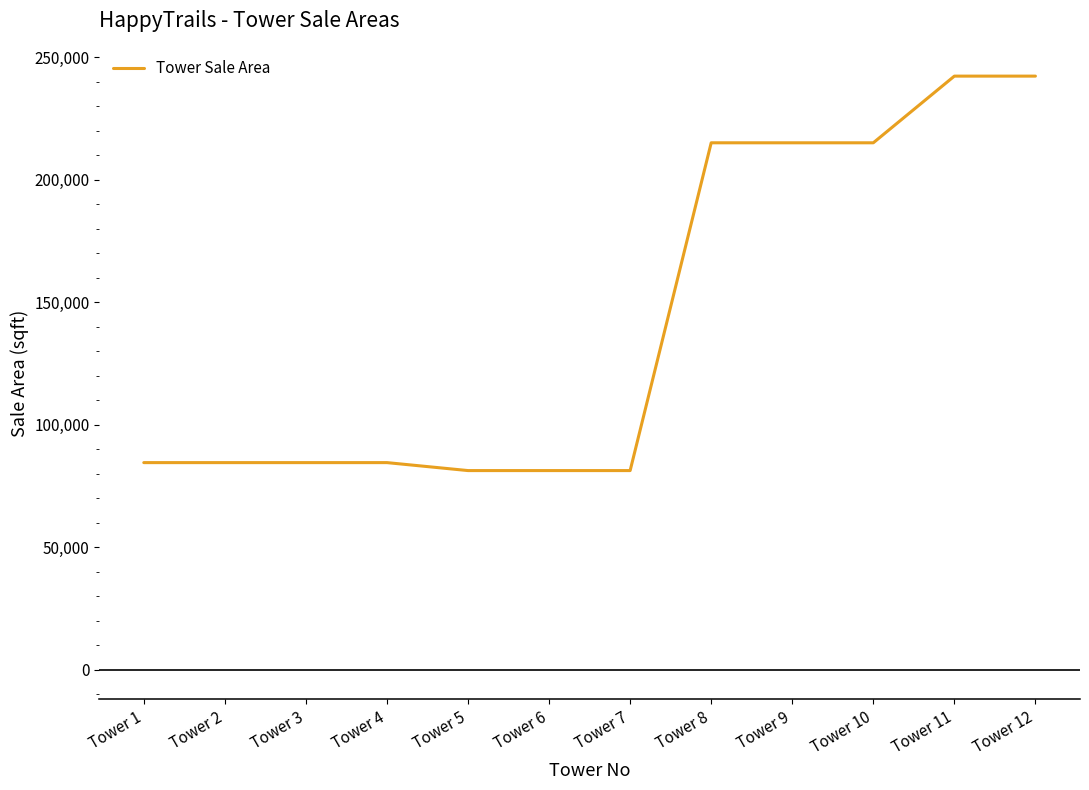

Reading left to right, transcribe all the data shown in this chart.

84500	84500	84500	84500	81250	81250	81250	215040	215040	215040	242255	242255